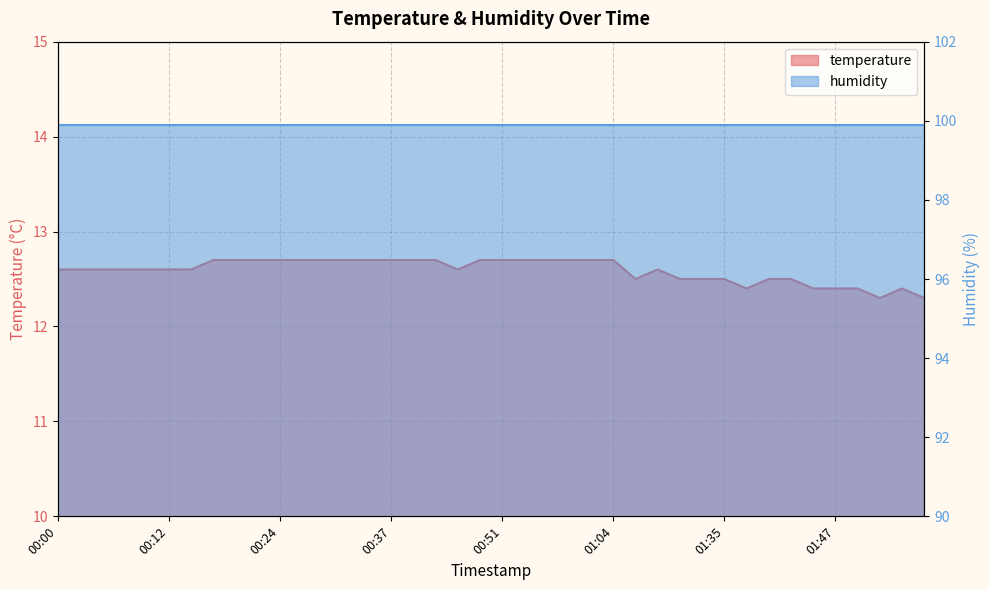

What is the maximum value shown in the chart?

12.7